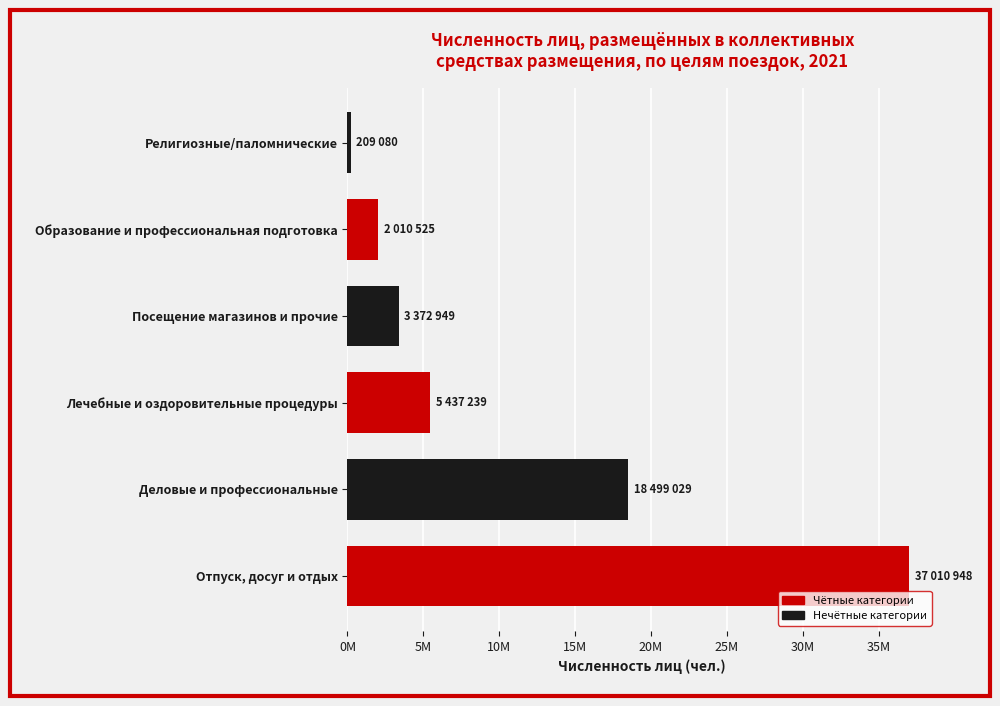

Rank the categories by value from lowest to highest.

Религиозные/паломнические, Образование и профессиональная подготовка, Посещение магазинов и прочие, Лечебные и оздоровительные процедуры, Деловые и профессиональные, Отпуск, досуг и отдых